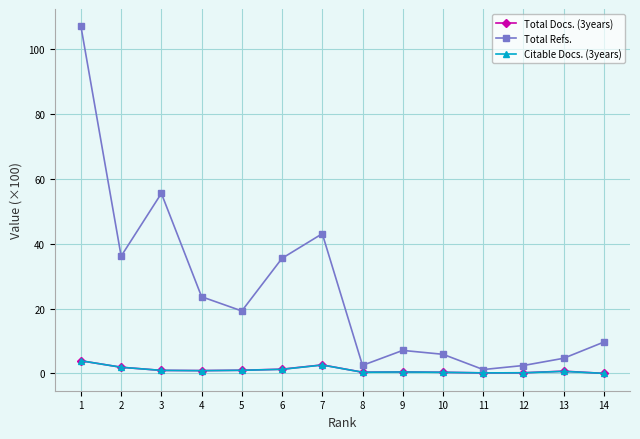

Between 3 and 11, which series saw the biggest shift?

Total Refs.